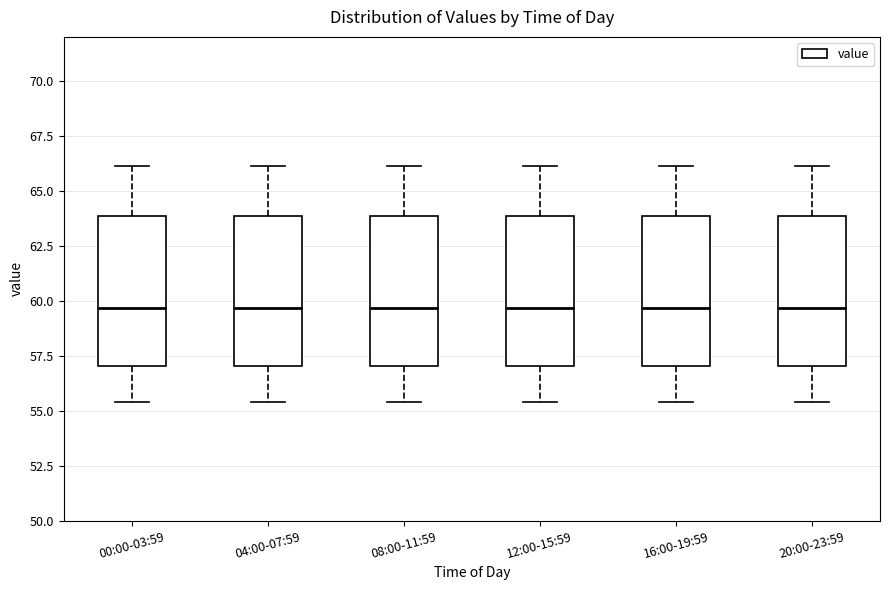

Reading left to right, transcribe this box plot: for each box, give where its median line is, the range the box spans, and where its two whiskers end, as read against the y-axis. The values are not printed on the chart, so give them approximately, as read against the axis.

00:00-03:59: median 59.5, box 57.0 to 64.0, whiskers 55.5 to 66.0
04:00-07:59: median 59.5, box 57.0 to 64.0, whiskers 55.5 to 66.0
08:00-11:59: median 59.5, box 57.0 to 64.0, whiskers 55.5 to 66.0
12:00-15:59: median 59.5, box 57.0 to 64.0, whiskers 55.5 to 66.0
16:00-19:59: median 59.5, box 57.0 to 64.0, whiskers 55.5 to 66.0
20:00-23:59: median 59.5, box 57.0 to 64.0, whiskers 55.5 to 66.0